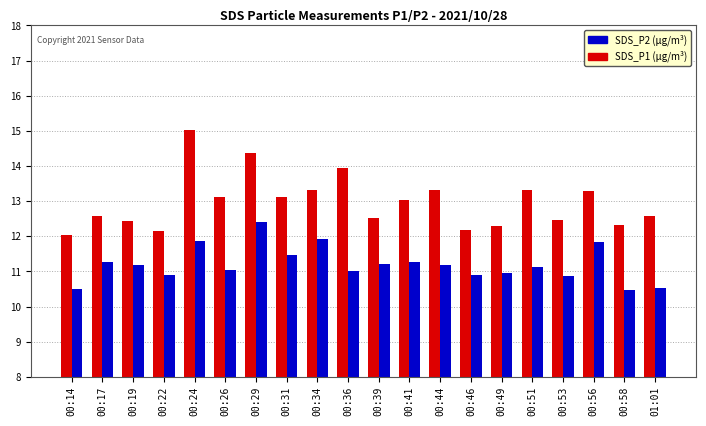

What is the total value across all series at 00:31?

24.6